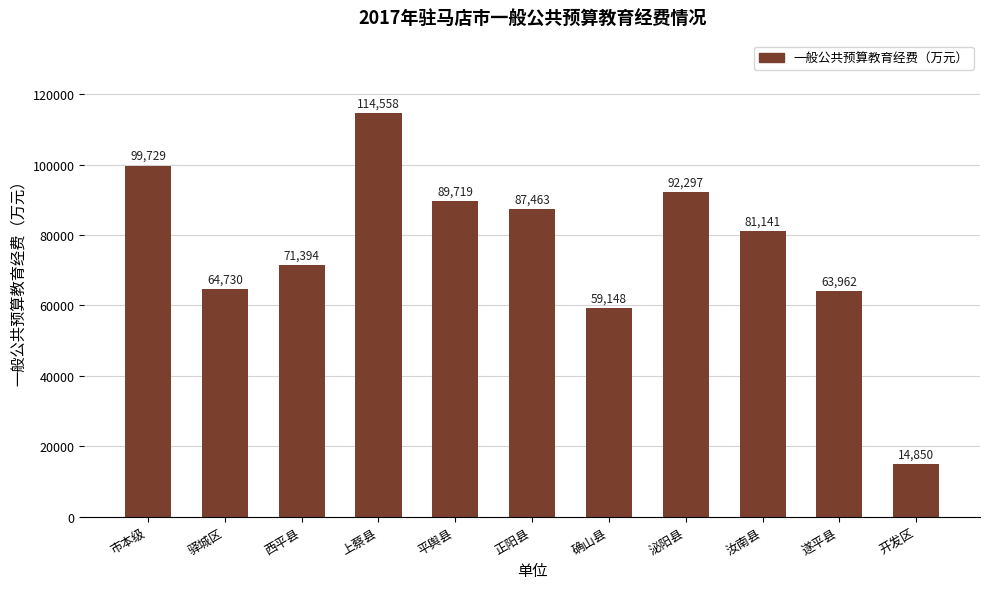

The value at 市本级 is 158741.6. True or false?

False